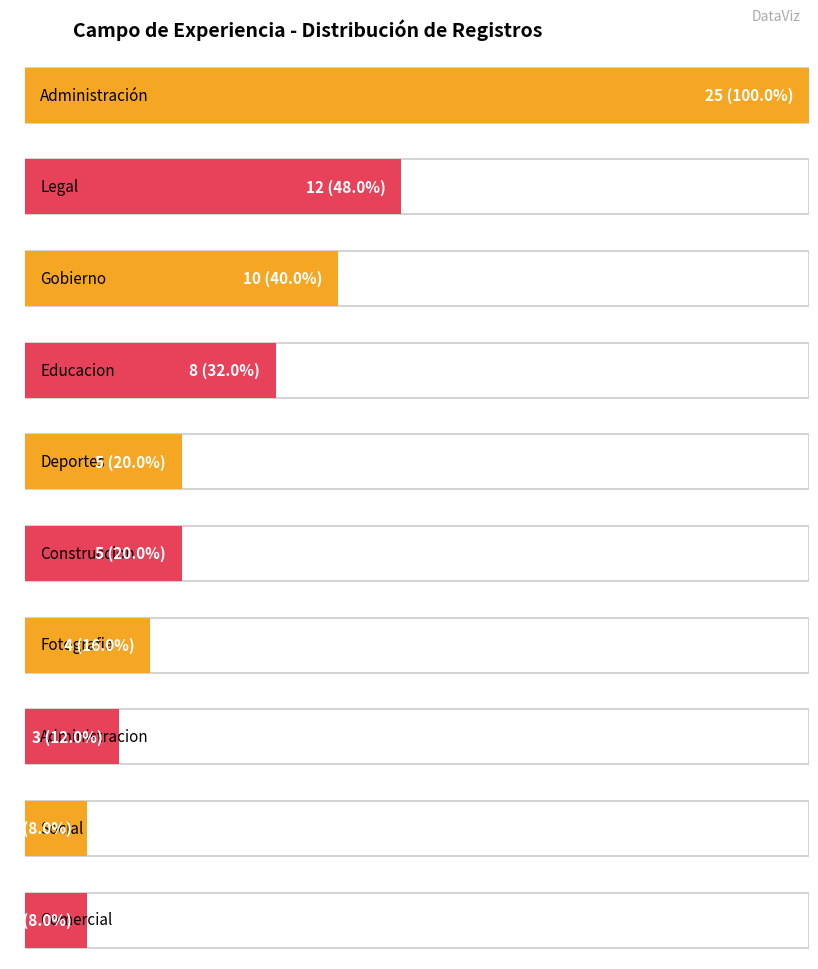

The value at Capacitacion is 0. True or false?

False